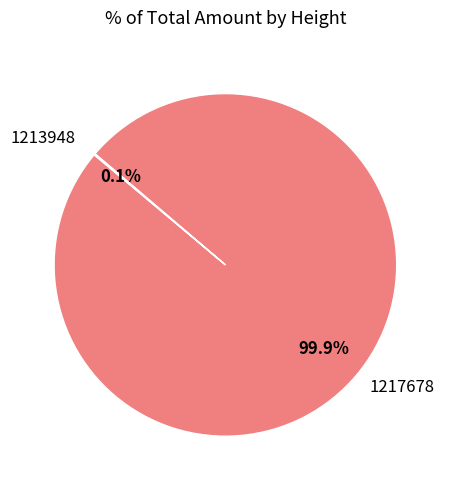

Which slice is the largest?

1217678